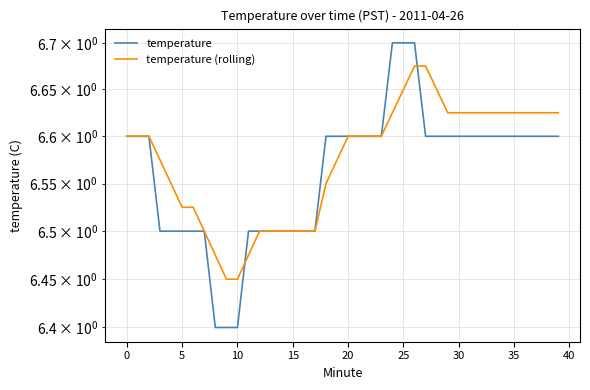

What is the difference between the second highest and second lowest values in the temperature (rolling) series?

0.2